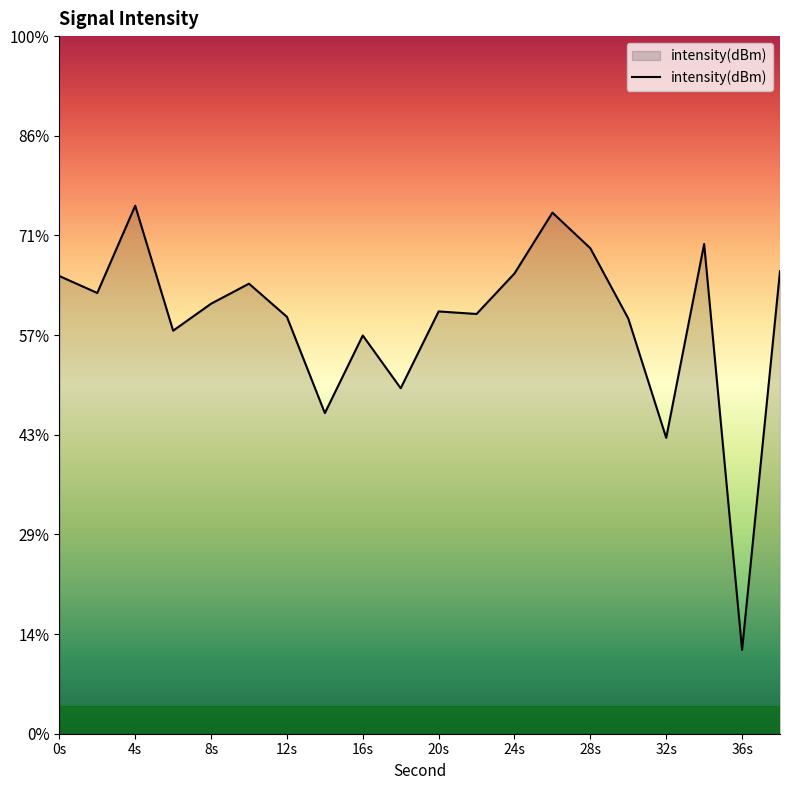

At which category does the chart reach its minimum across all series?

36s